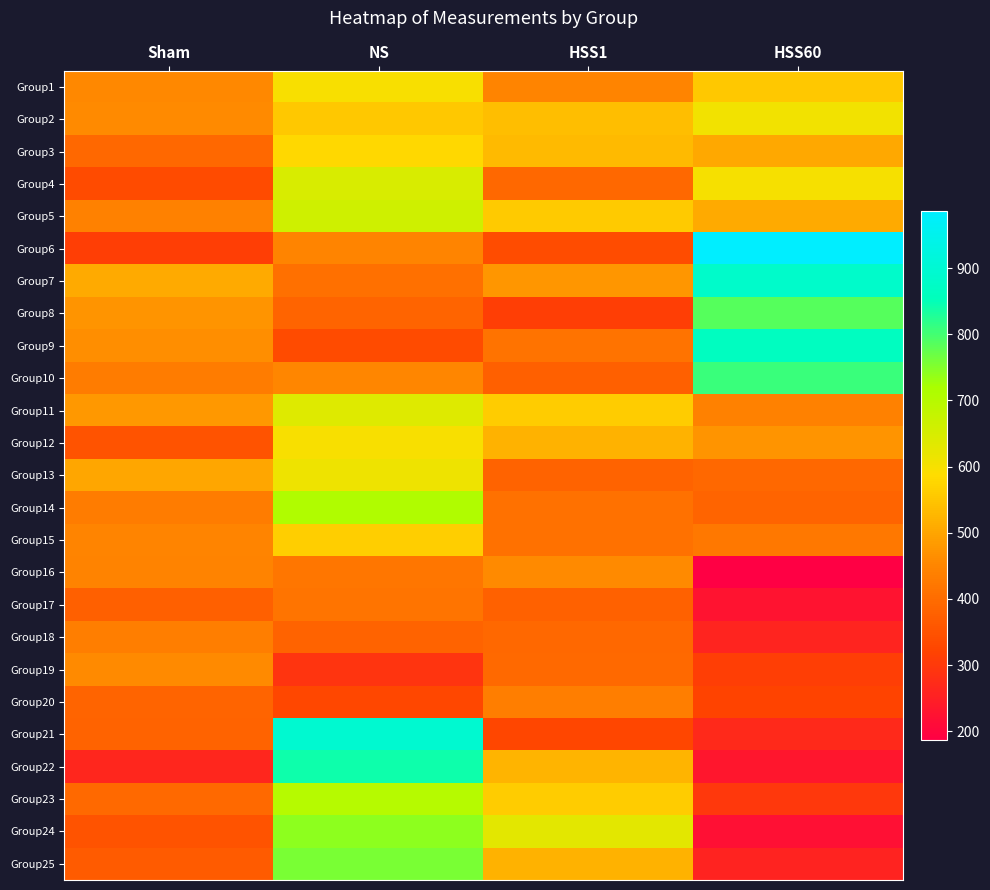

Count the number of data series in this chart.

25